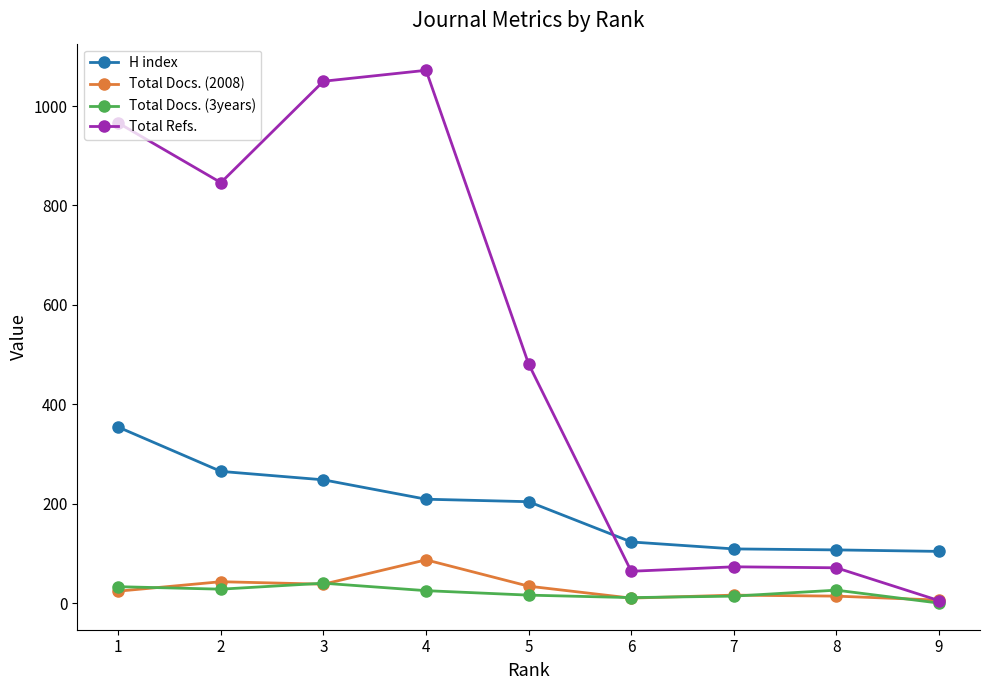

How many distinct data groups are displayed?

4